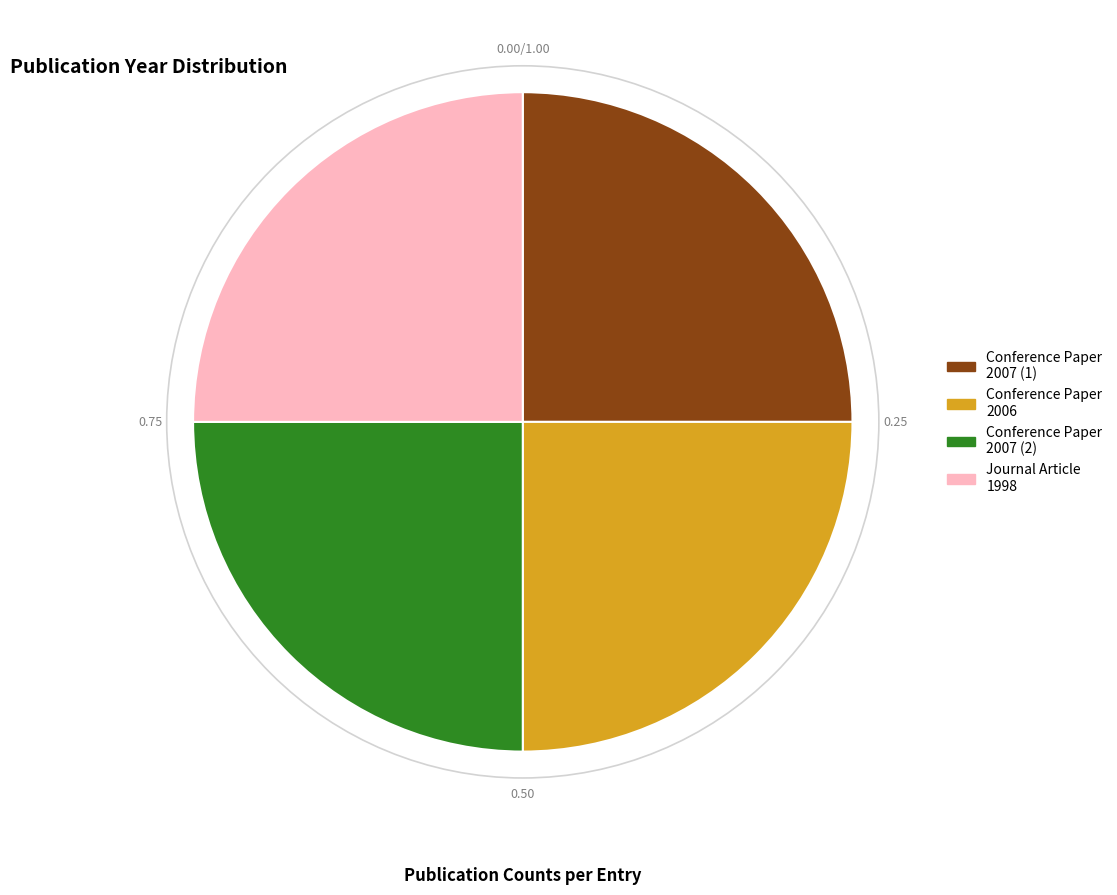

Approximately how many times larger is the value at Conference Paper 2006 compared to Journal Article 1998?

1.0